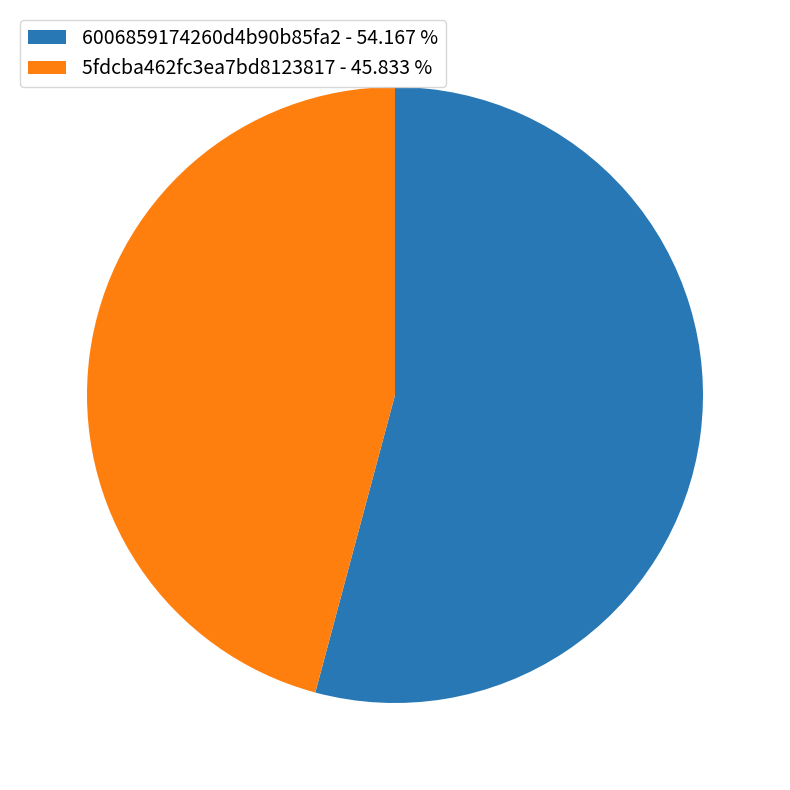

Which category has the smallest portion of the pie?

5fdcba462fc3ea7bd8123817